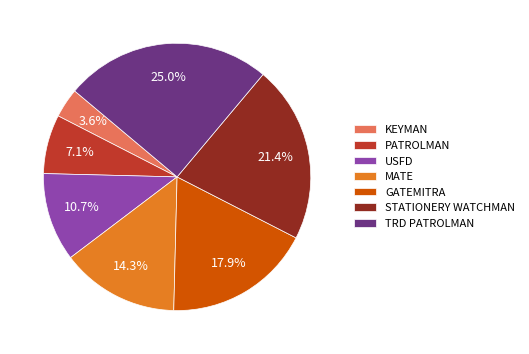

Combined, what portion of the pie is TRD PATROLMAN and STATIONERY WATCHMAN?

46.4%